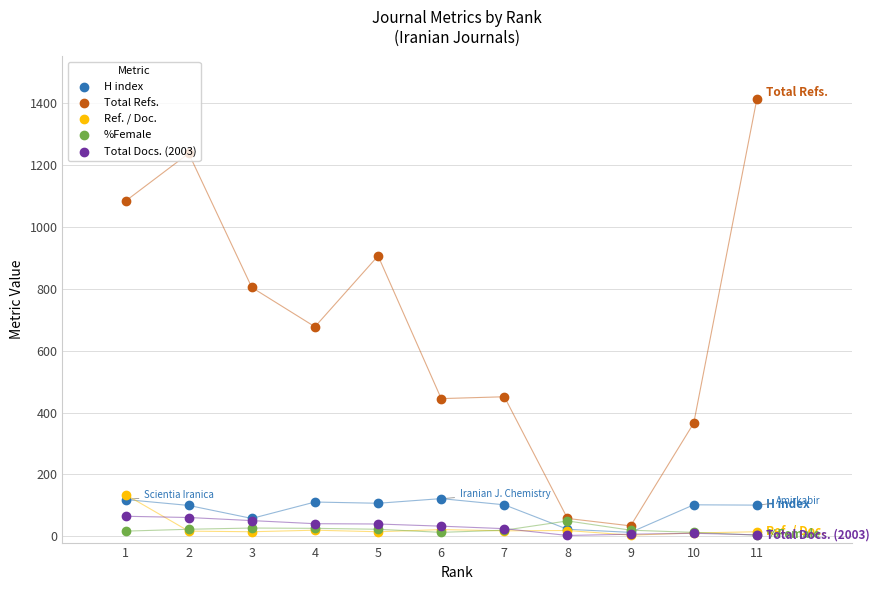

Which series reaches the minimum Y coordinate?

Total Docs. (2003)